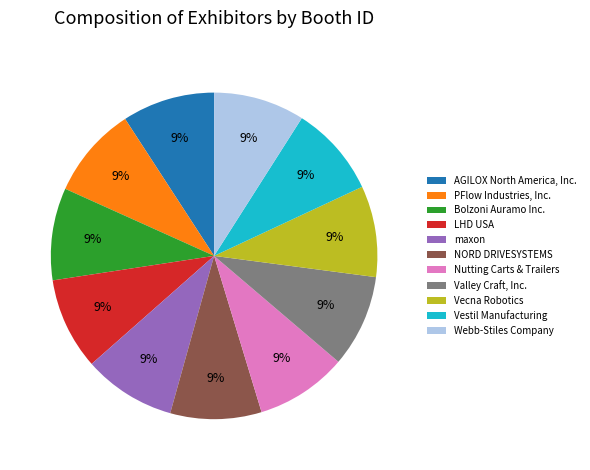

What is the ratio of the value at Bolzoni Auramo Inc. to the value at Vestil Manufacturing?

1.0